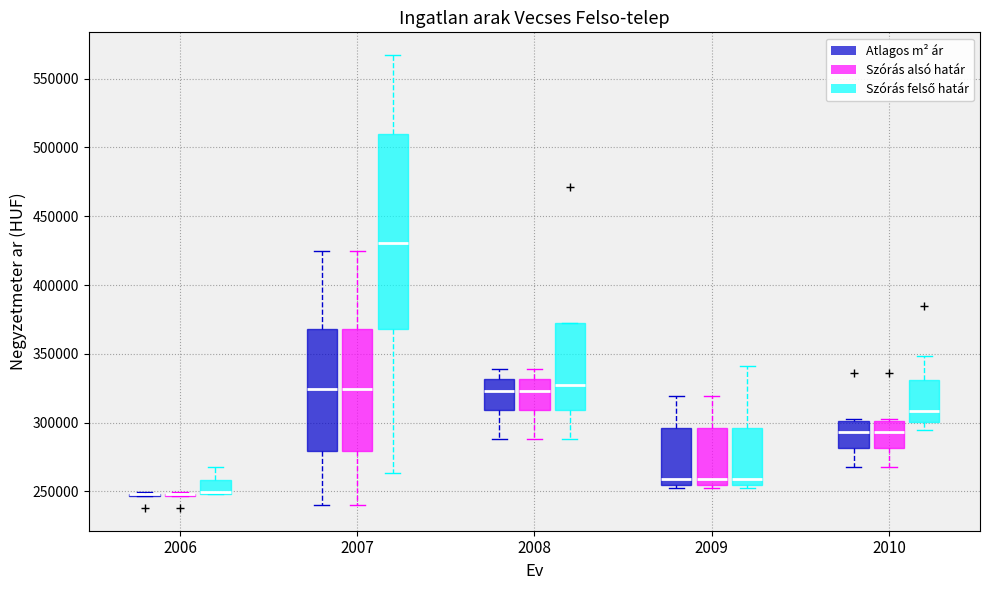

Which box is the tallest, from its lower edge to its upper edge?

2007 (Szórás felső határ)